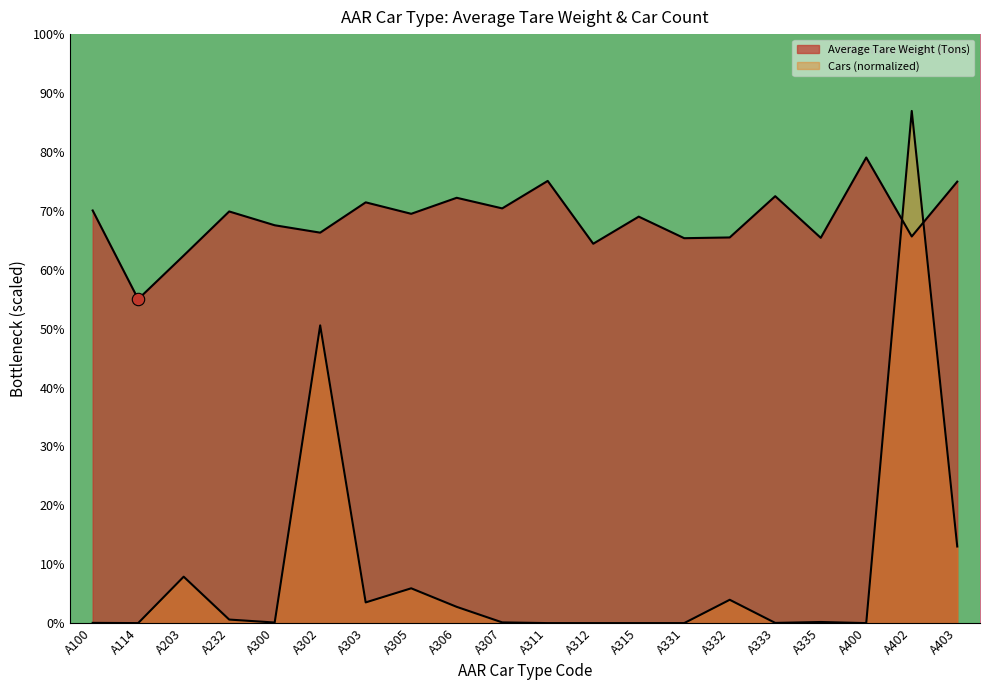

Which series contains the highest Y value?

Cars